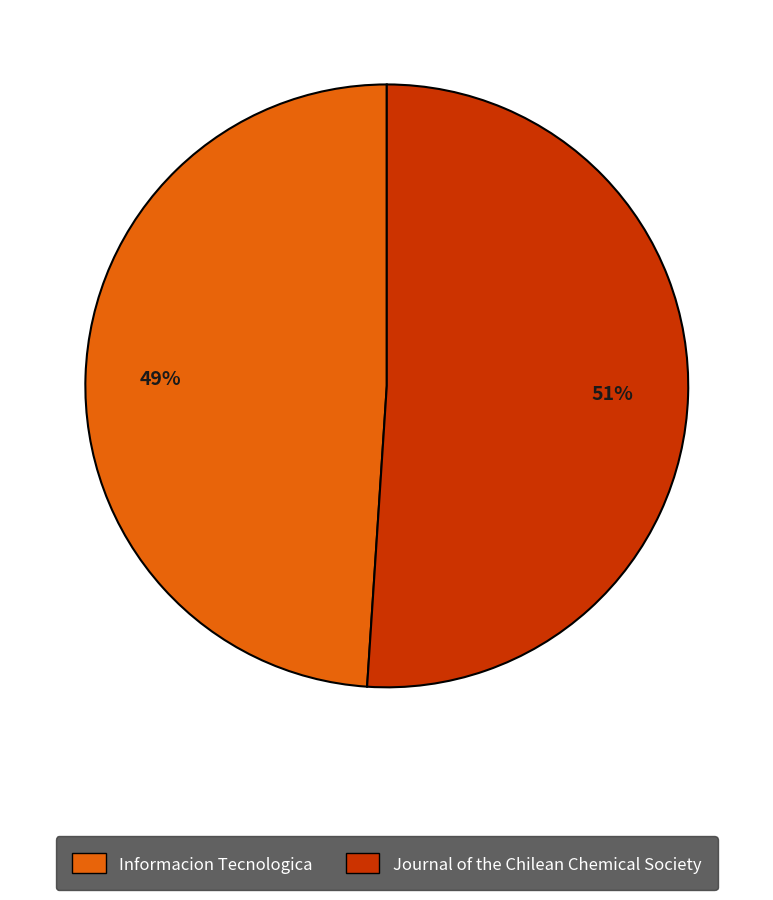

Combined, do Informacion Tecnologica and Journal of the Chilean Chemical Society account for over 50%?

Yes